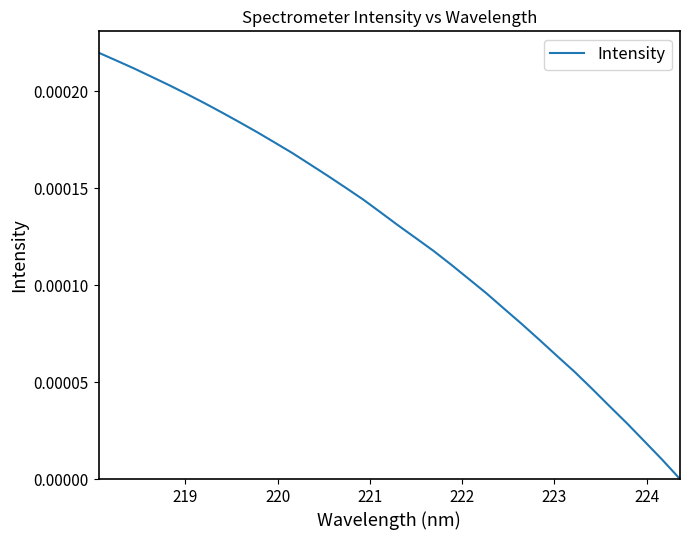

How many lines are shown in the chart?

1